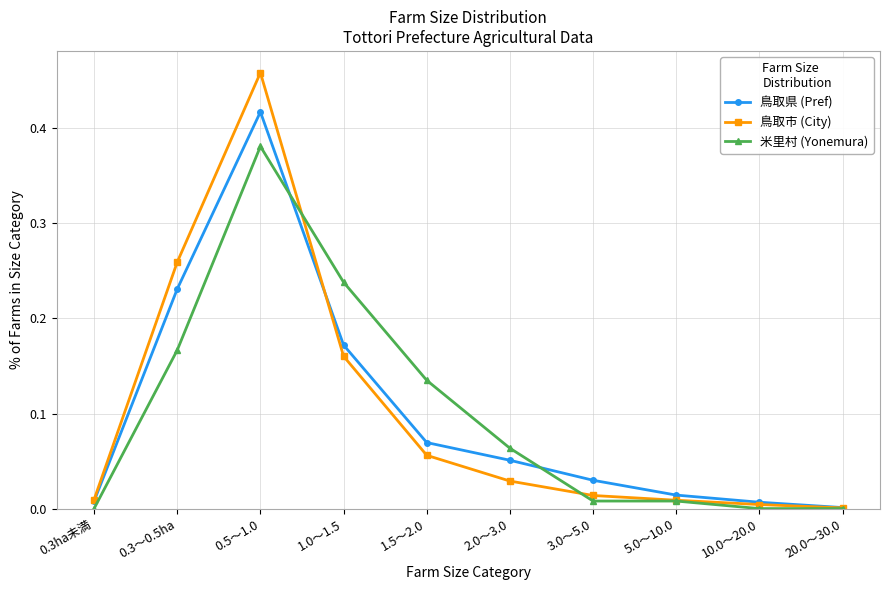

The 米里村 (Yonemura) series shows 0.0 at 1.5～2.0. True or false?

False